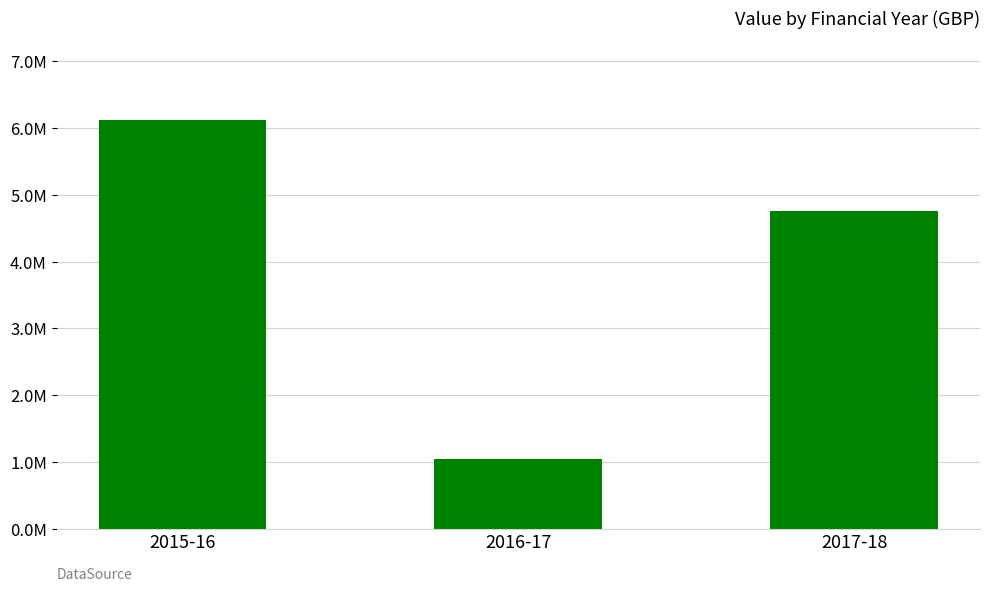

What is the smallest value displayed?

1039921